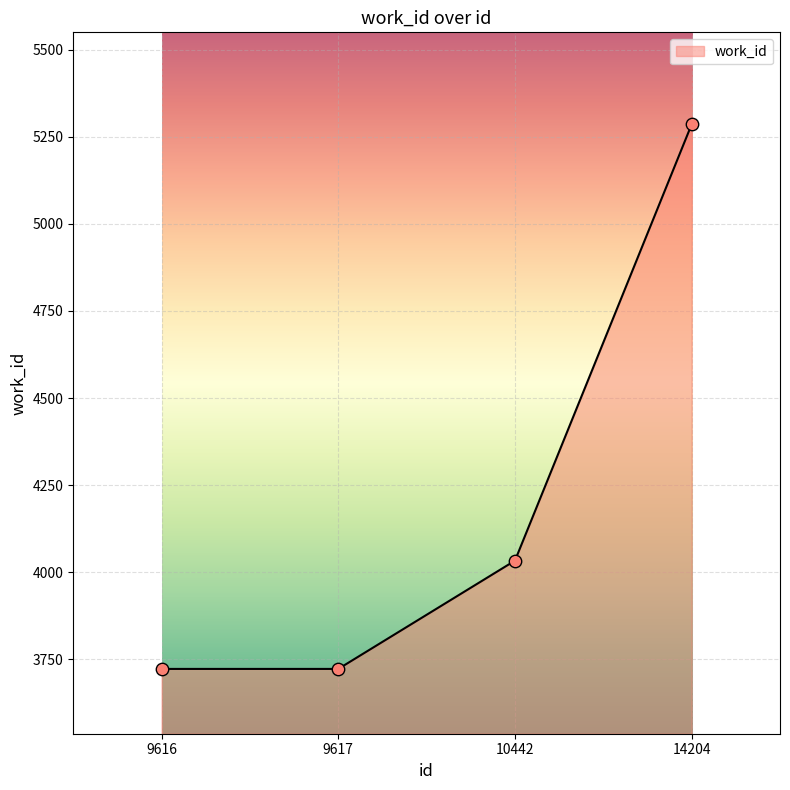

What is the ratio of the value at 9617 to the value at 10442?

0.9